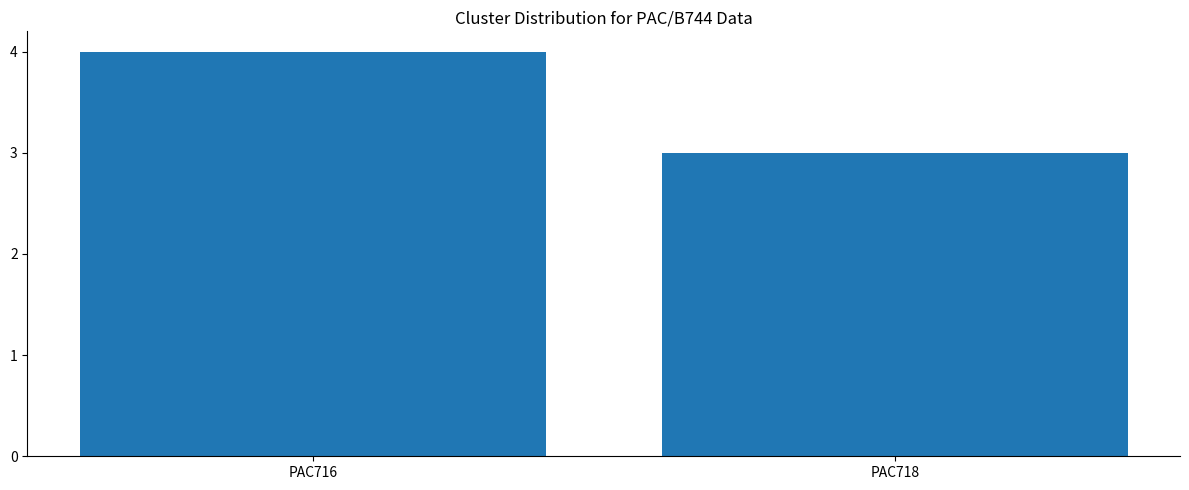

What is the average value?

4